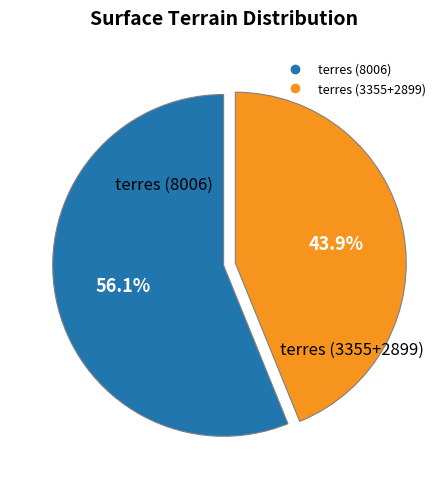

Is there a majority slice in this chart?

Yes